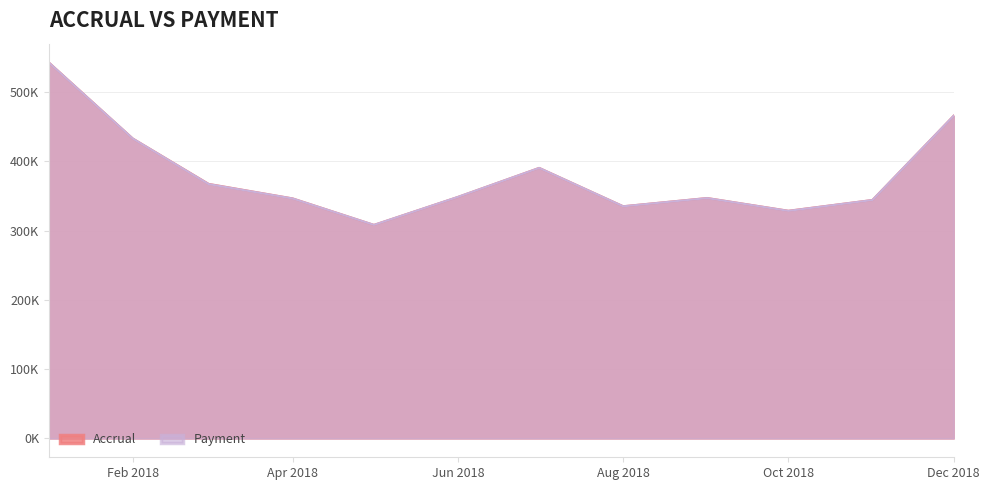

How many interior local valleys does the Accrual series have?

3